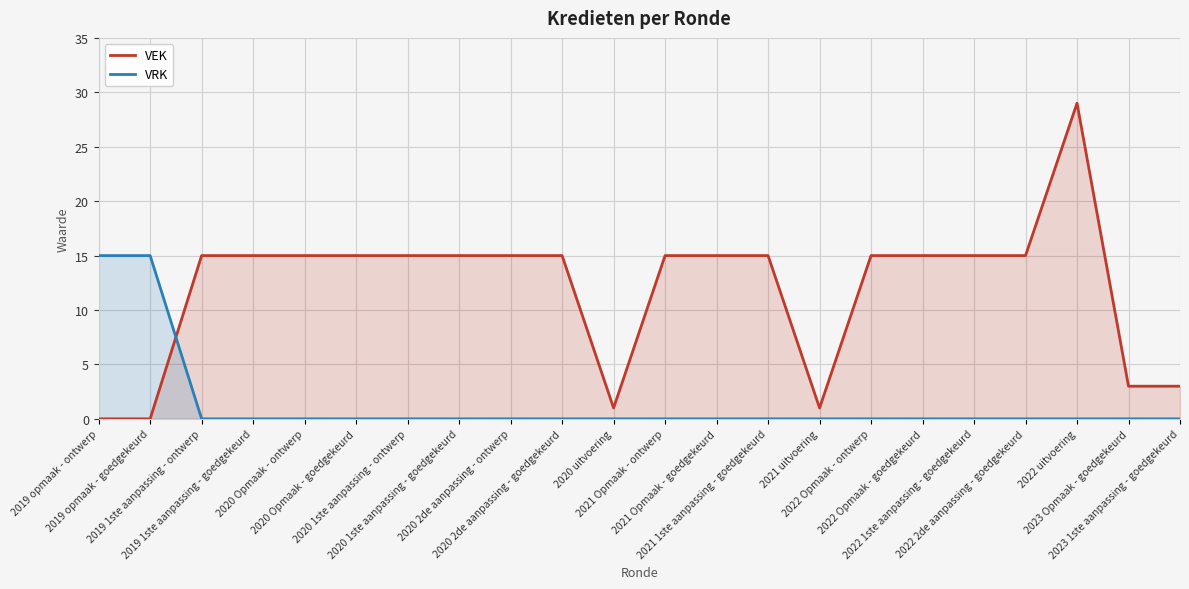

What is the sum of the VEK values at 2021 uitvoering and 2019 opmaak - goedgekeurd?

1